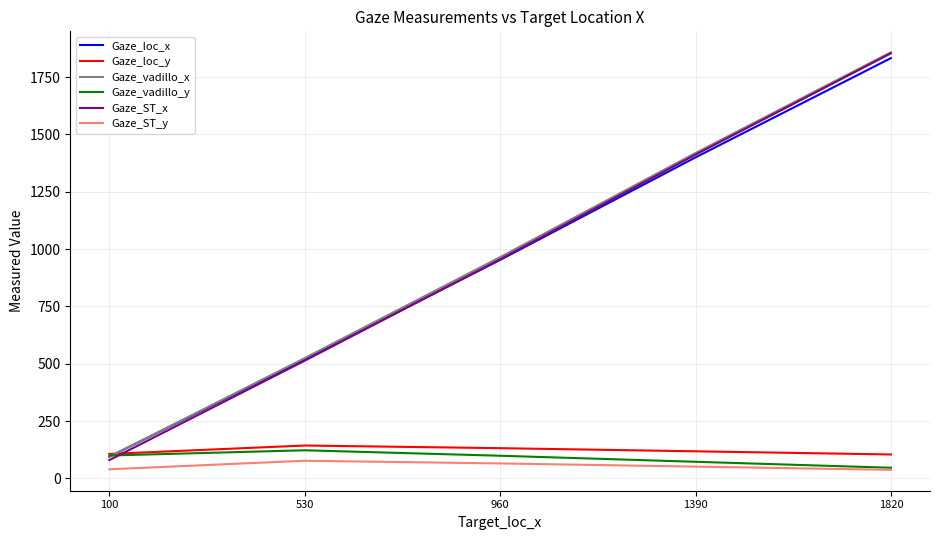

True or false: Gaze_loc_y has a value of 59.3 at 960.

False